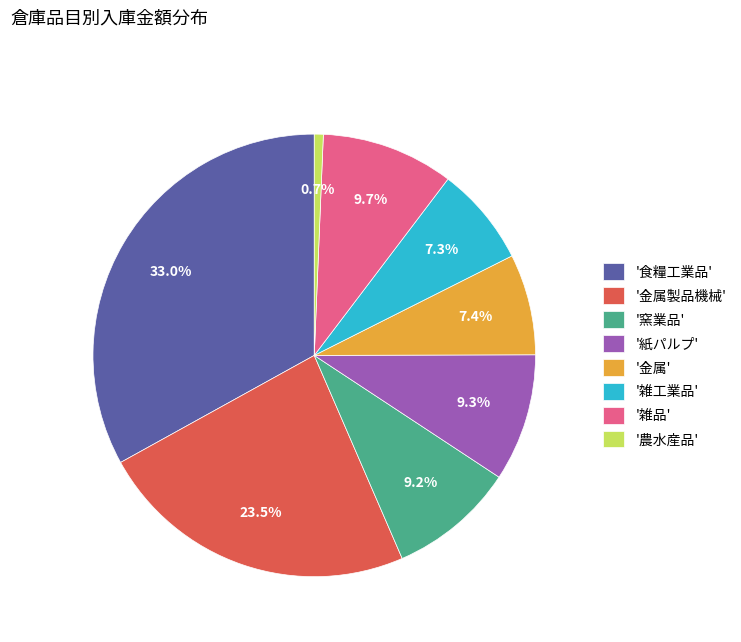

Combined, what portion of the pie is '金属' and '食糧工業品'?

40.4%